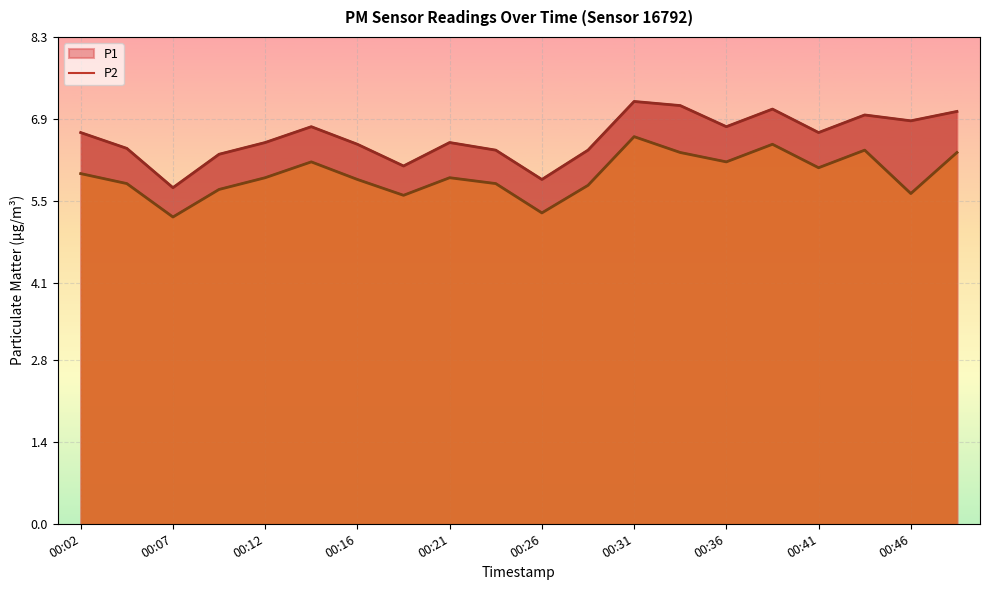

True or false: P1 and P2 cross at least once.

False